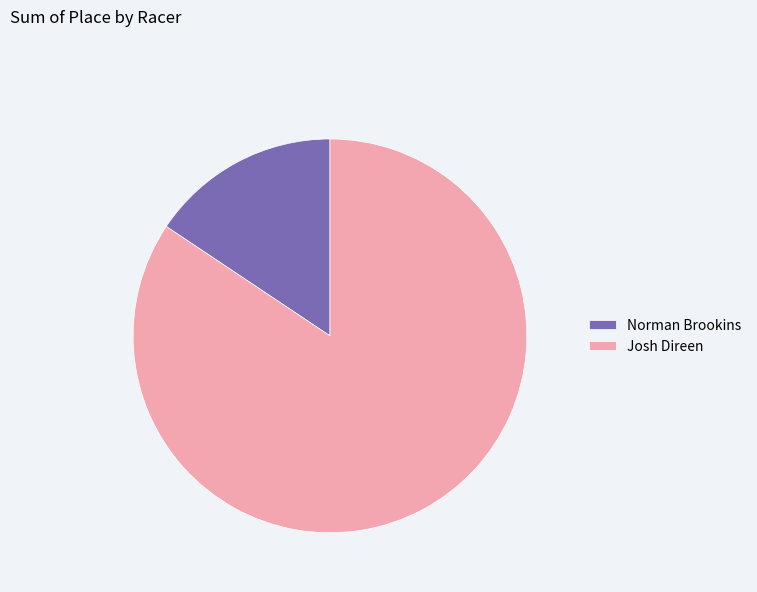

Which category has the smallest portion of the pie?

Norman Brookins